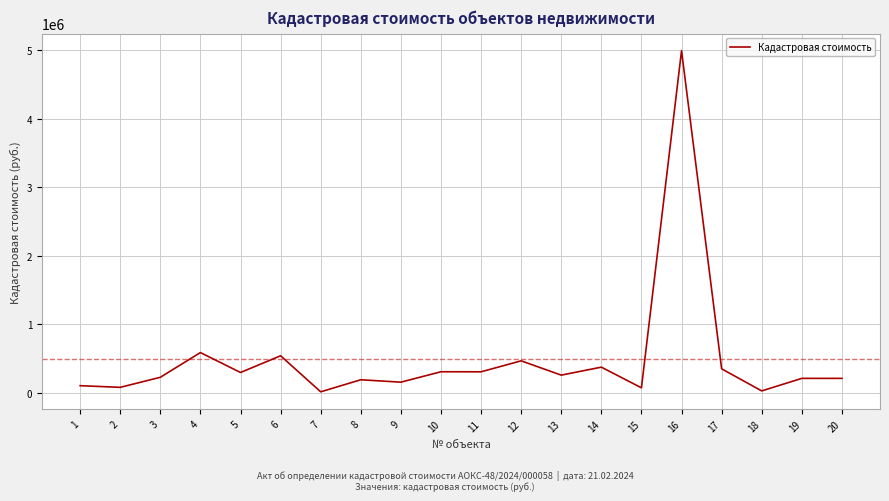

Is it true that the value at 9 is 158850.0?

True